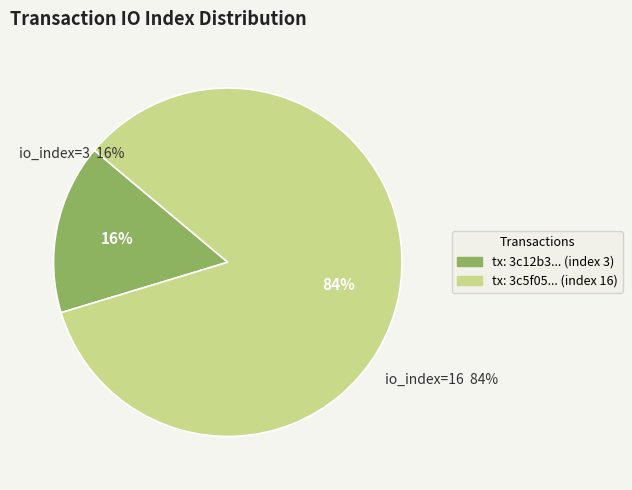

How much of the chart is everything except io_index=16?

15.8%